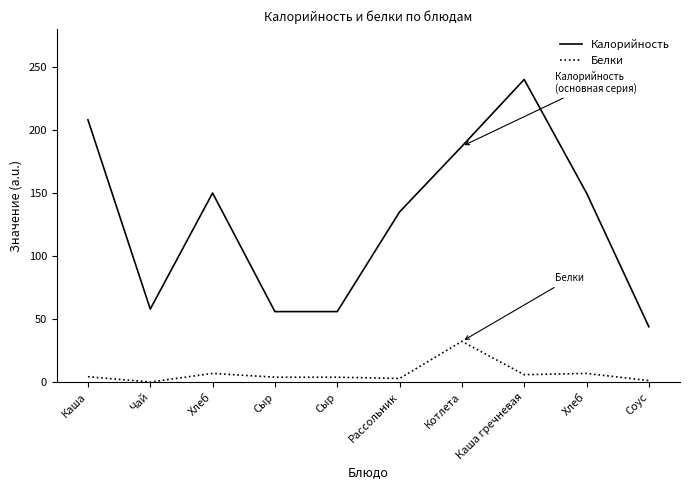

What is the sum of the Калорийность values at Чай and Соус?

102.0